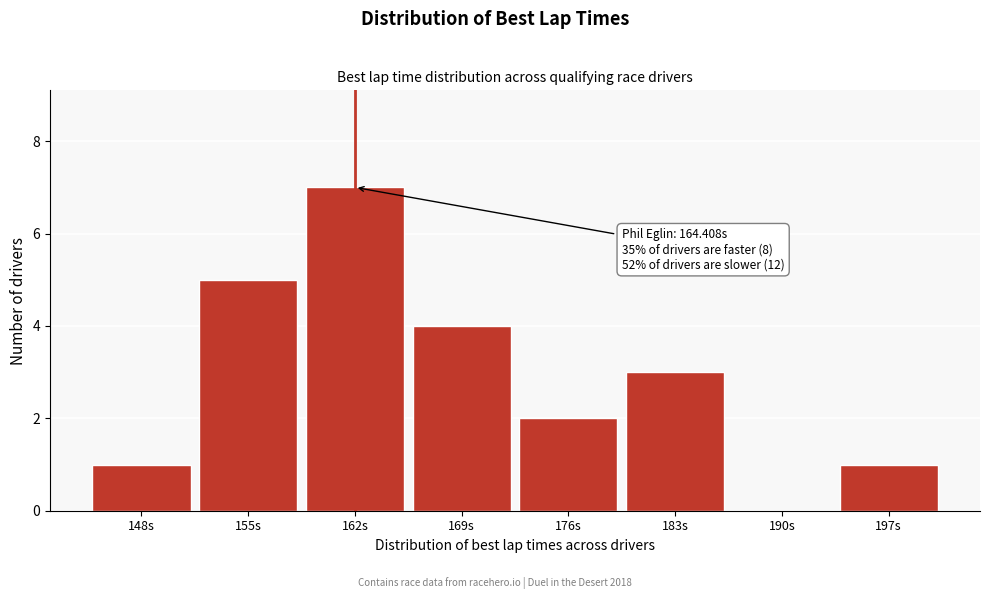

Reading right to left, extract all data points from this chart.

197s=1	190s=0	183s=3	176s=2	169s=4	162s=7	155s=5	148s=1